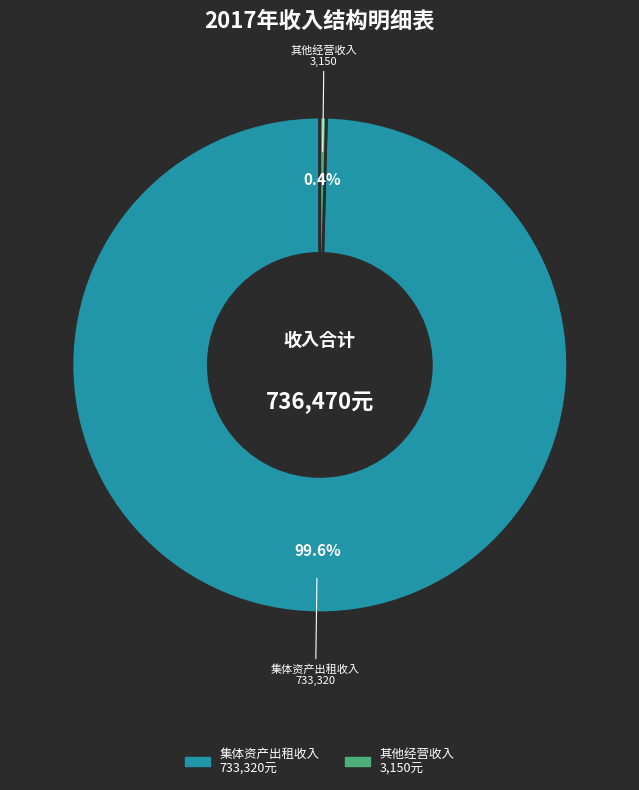

Is there a majority slice in this chart?

Yes